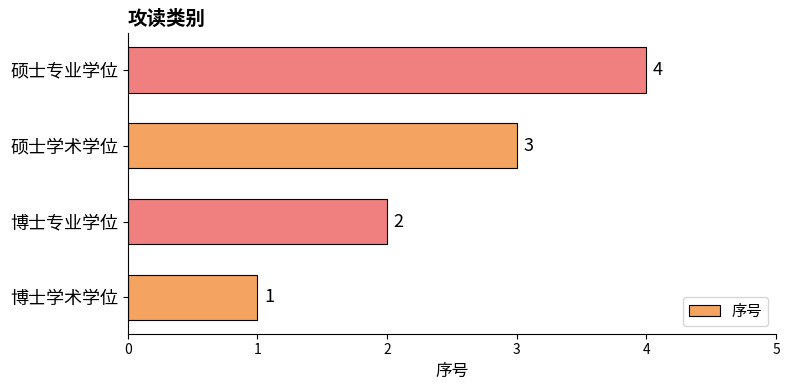

What is the sum of all values?

10